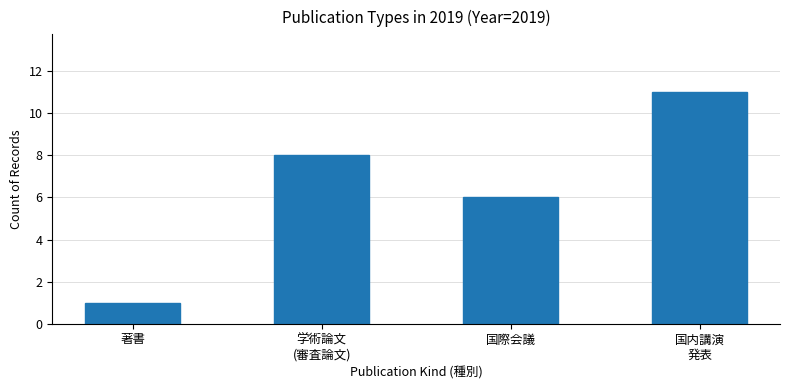

Which has a higher value, 国際会議 or 学術論文
(審査論文)?

学術論文
(審査論文)